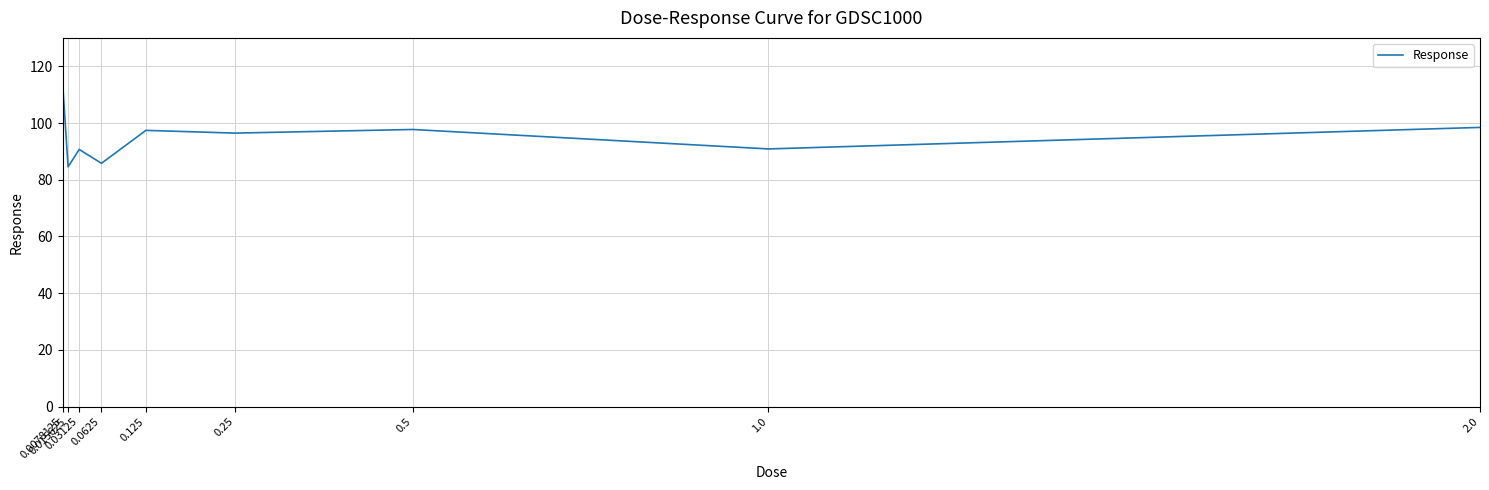

What is the minimum value shown in the chart?

84.6